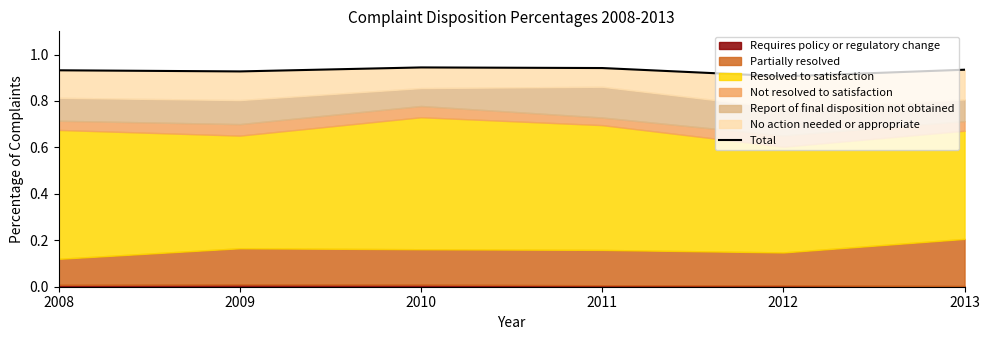

True or false: there are more than 2 points higher than both neighbors.

False